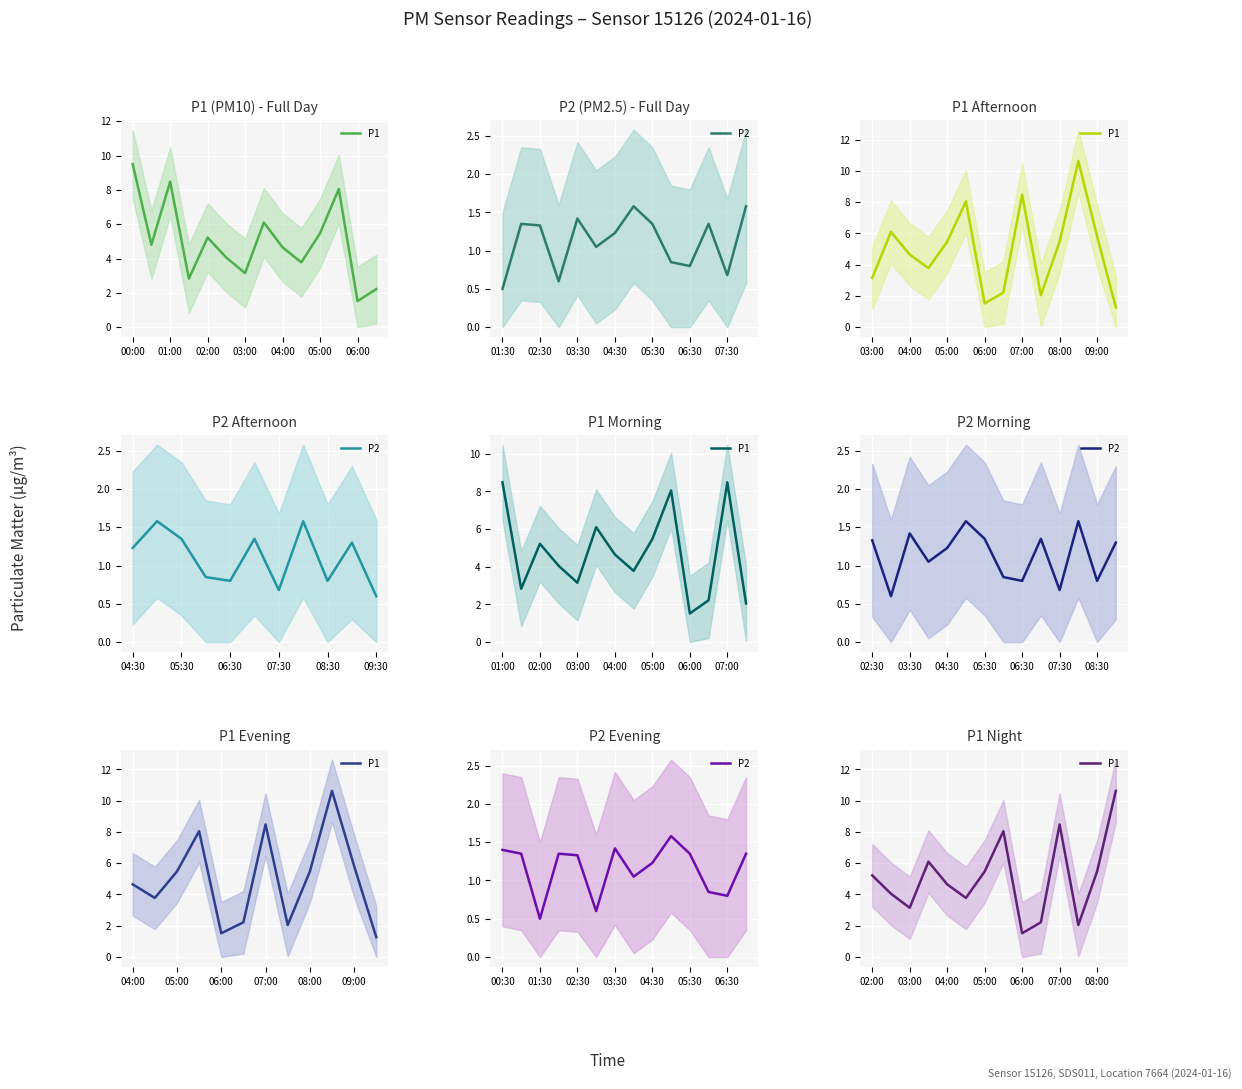

True or false: P1 has a value of 2.0 at 11.

True